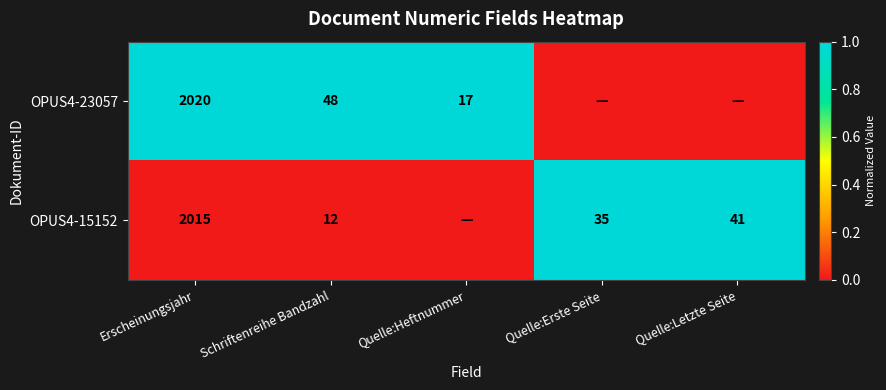

True or false: OPUS4-23057 has a value of 17 at Quelle:Heftnummer.

True